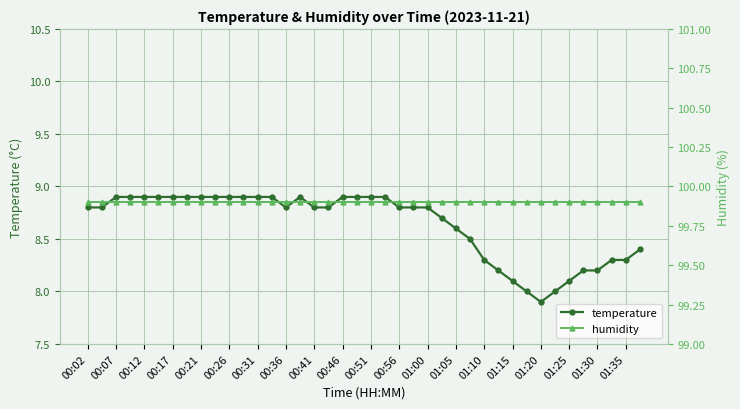

How many interior local valleys does the temperature series have?

2